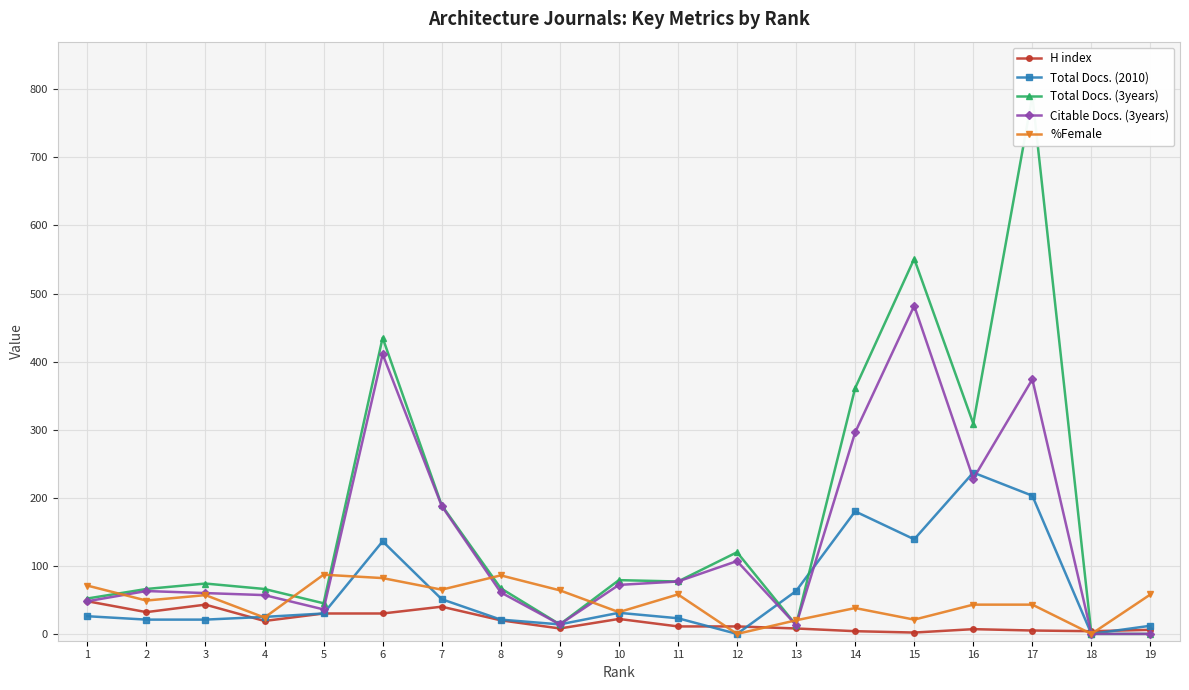

Reading right to left, list all the values displayed in this chart.

H index: 6	4	5	7	2	4	8	11	11	22	8	20	40	30	30	19	43	32	48
Total Docs. (2010): 12	0	203	237	139	180	63	0	23	31	14	21	51	136	30	25	21	21	26
Total Docs. (3years): 0	0	790	309	551	361	13	120	77	79	14	67	189	435	45	66	74	66	52
Citable Docs. (3years): 0	0	374	228	482	296	13	107	77	72	14	61	188	411	36	57	60	63	48
%Female: 58	0	43	43	21	38	20	0	58	32	64	86	65	82	87	24	57	49	71